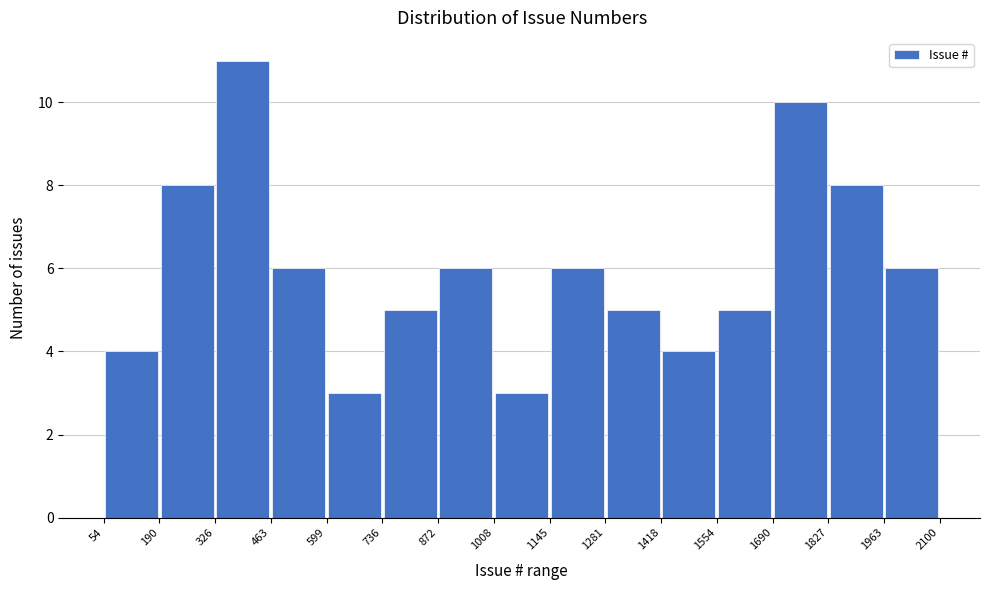

How tall is the bar that spans 1281 to 1418 on the x-axis? The values are not printed on the chart, so give them approximately, as read against the axis.

5